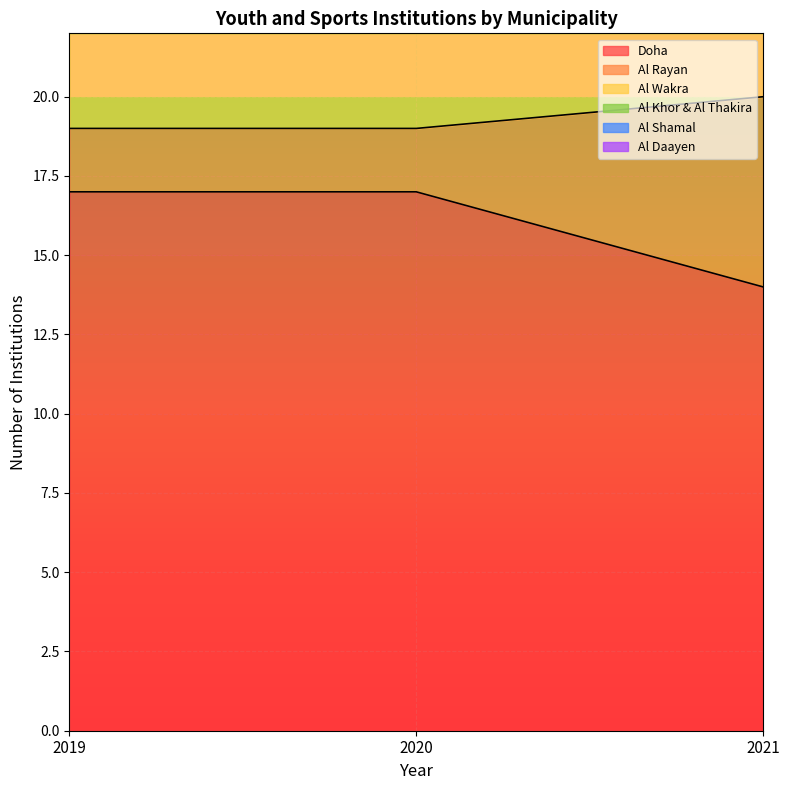

Rank the series by their maximum value, from highest to lowest.

Al Rayan, Al Wakra, Doha